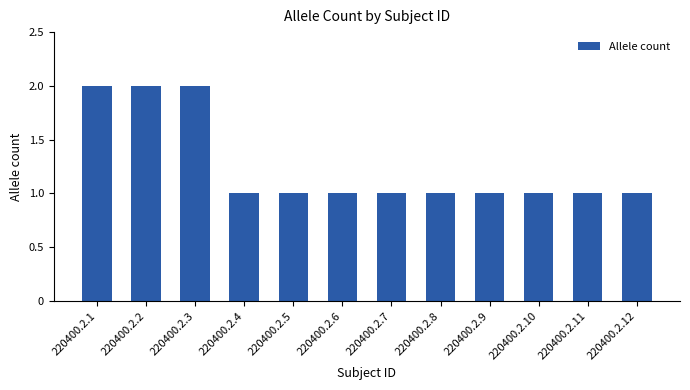

Is it true that the value at 220400.2.2 is 3?

False